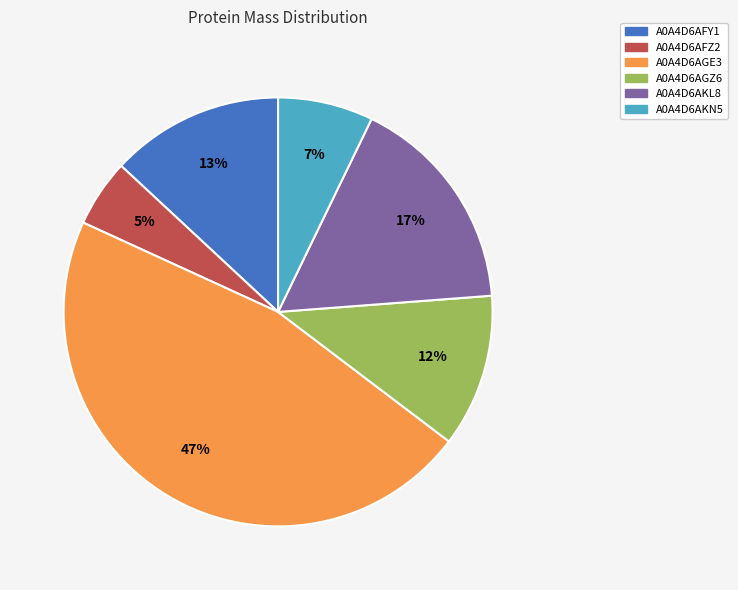

What percentage is the A0A4D6AKL8 slice, to the nearest percent?

17%